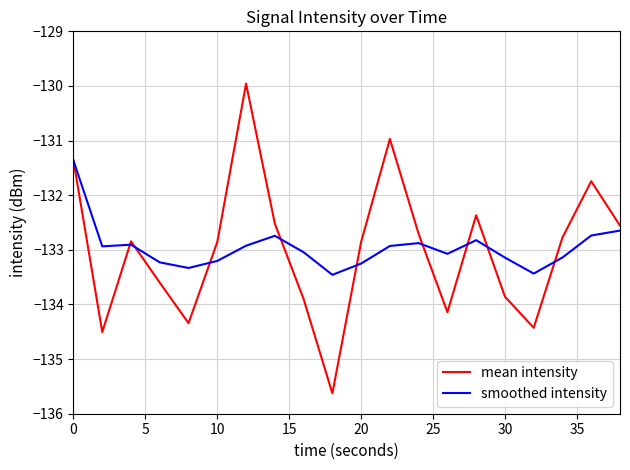

What is the highest value of the mean intensity series?

-130.0